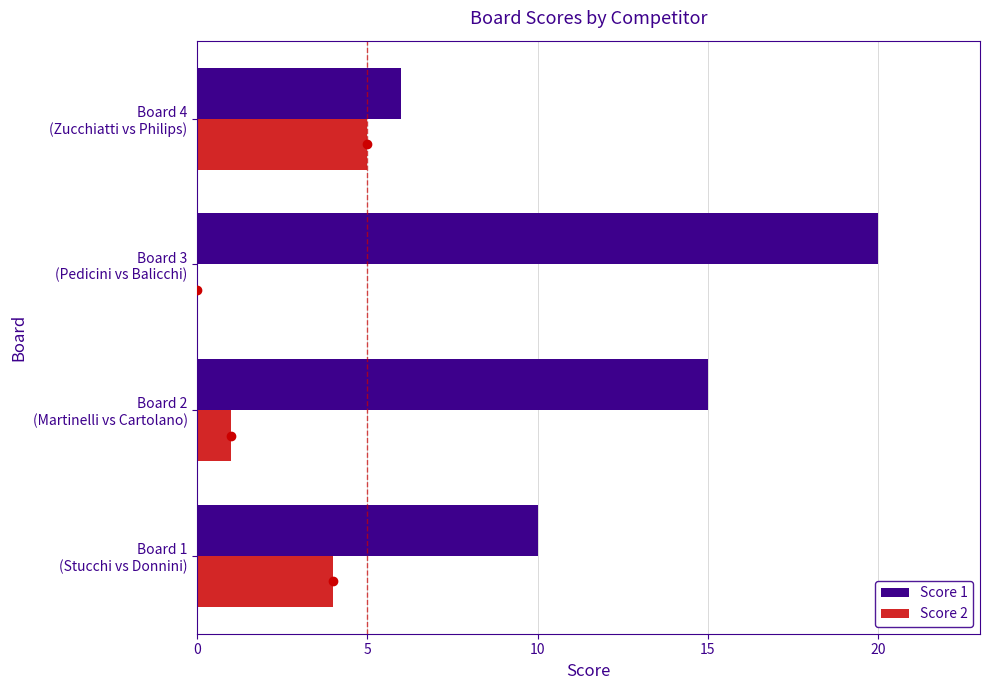

Which series has the largest total across all categories?

Score 1